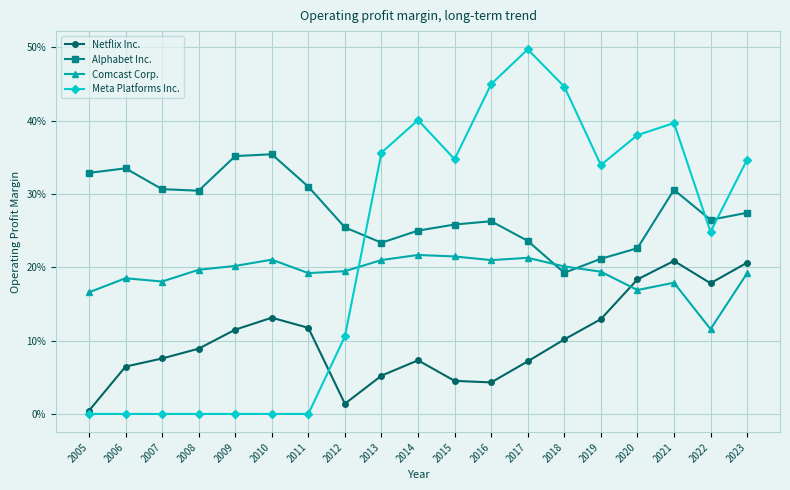

True or false: Alphabet Inc. and Netflix Inc. cross at least once.

False